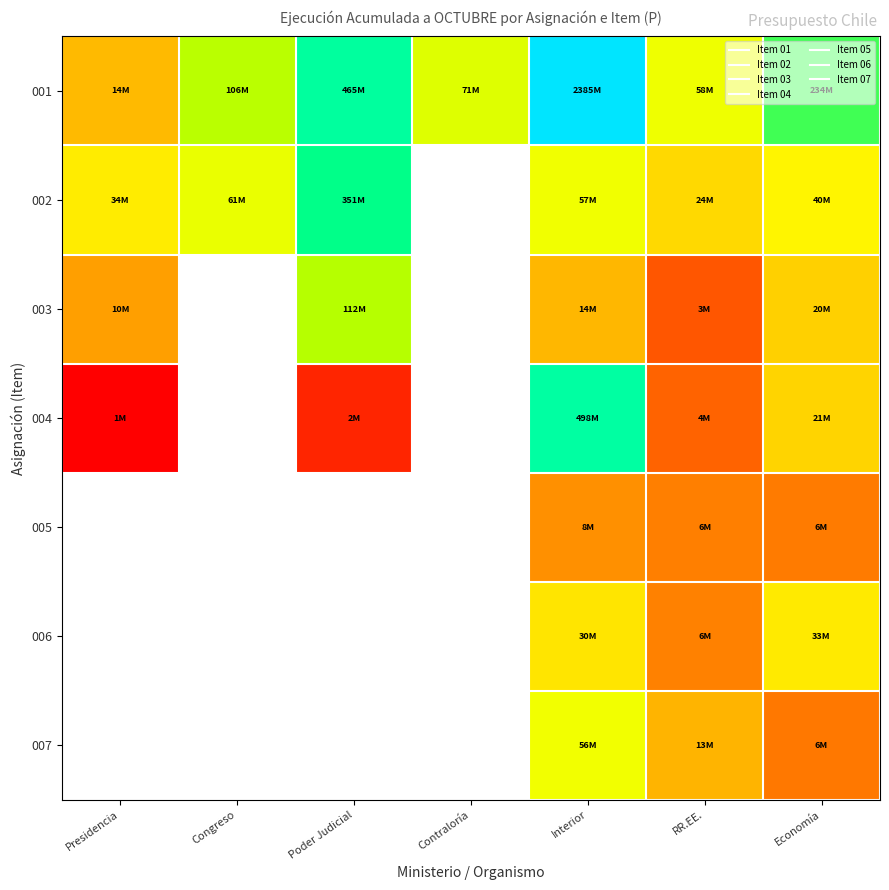

Is the value of 004 at Economía greater than the value of 006 at Economía?

No